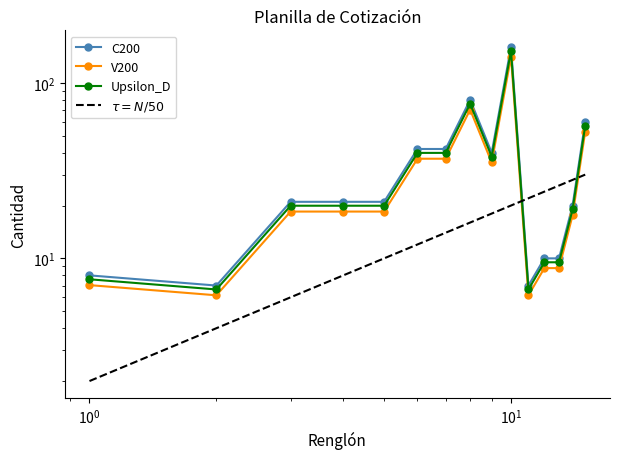

In C200, how many points are lower than both neighbors (excluding endpoints)?

3